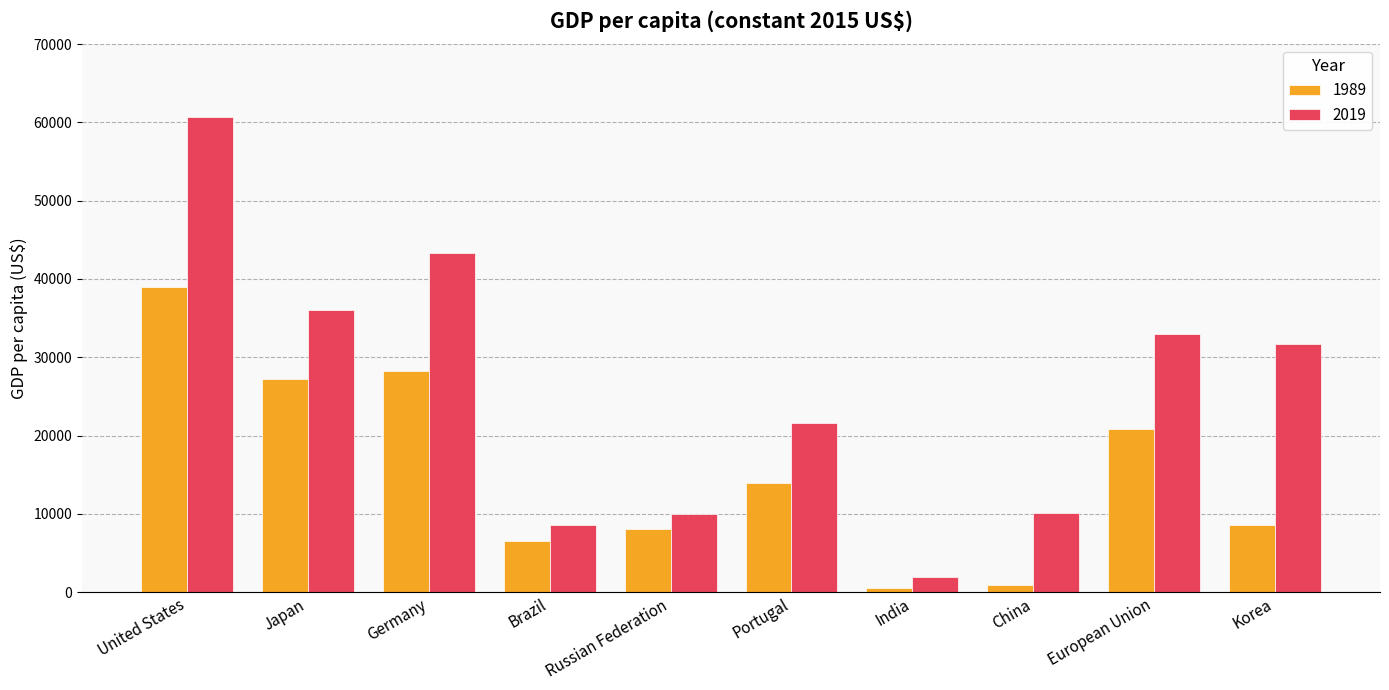

What is the difference between the maximum and second lowest values in the 1989 series?

38130.4